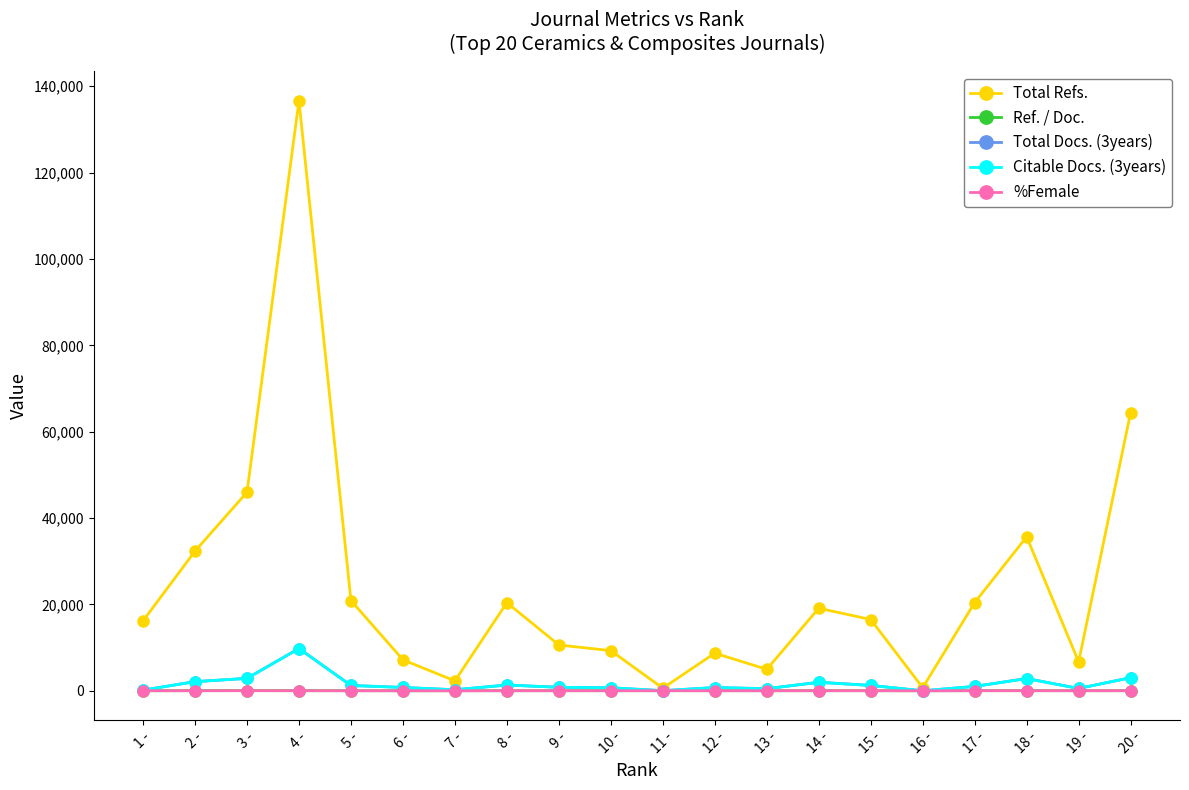

What is the label of the 11th point from the right?

10 -